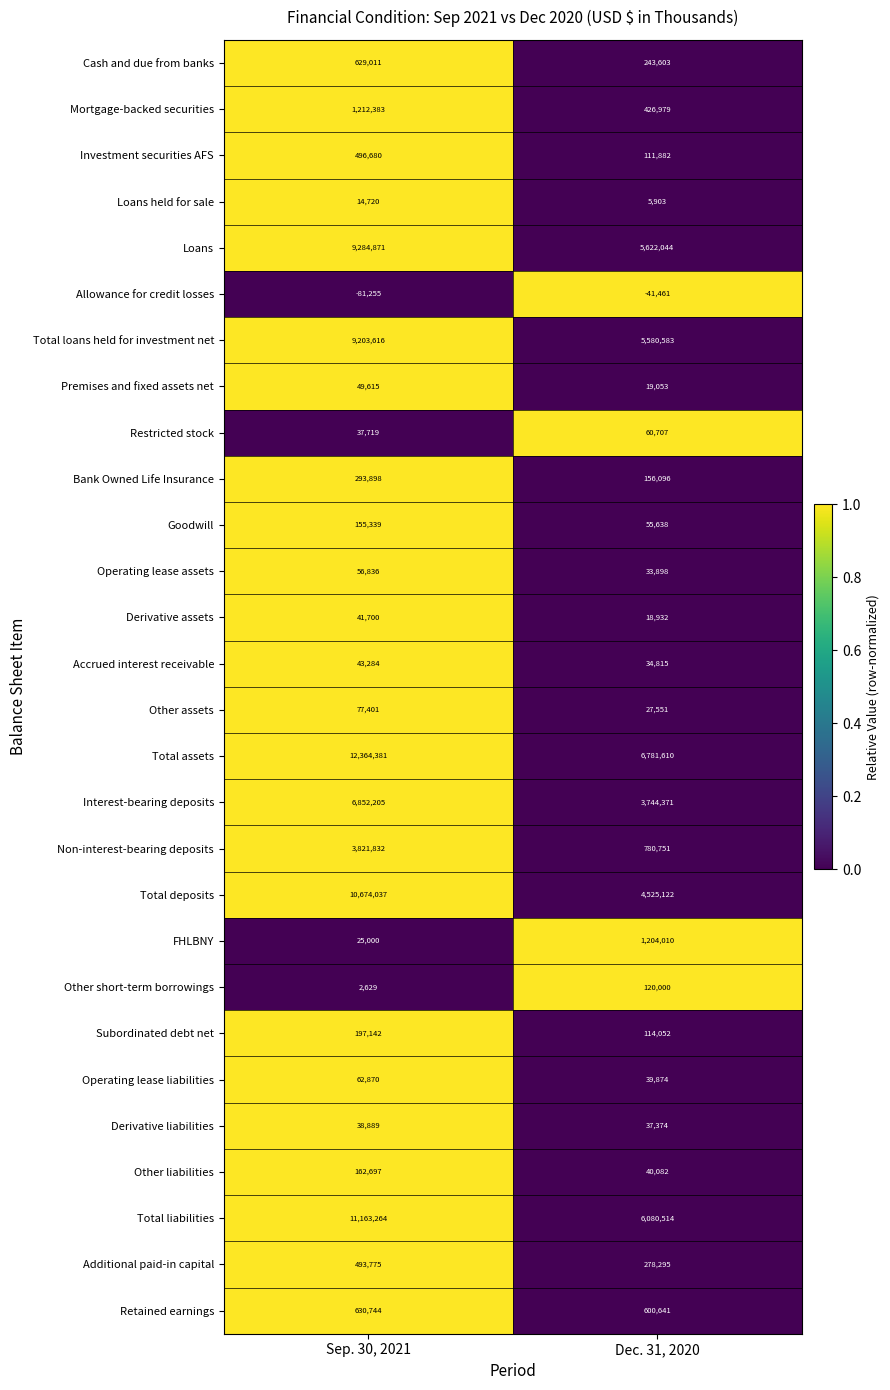

Which label corresponds to the largest value in the chart?

Sep. 30, 2021